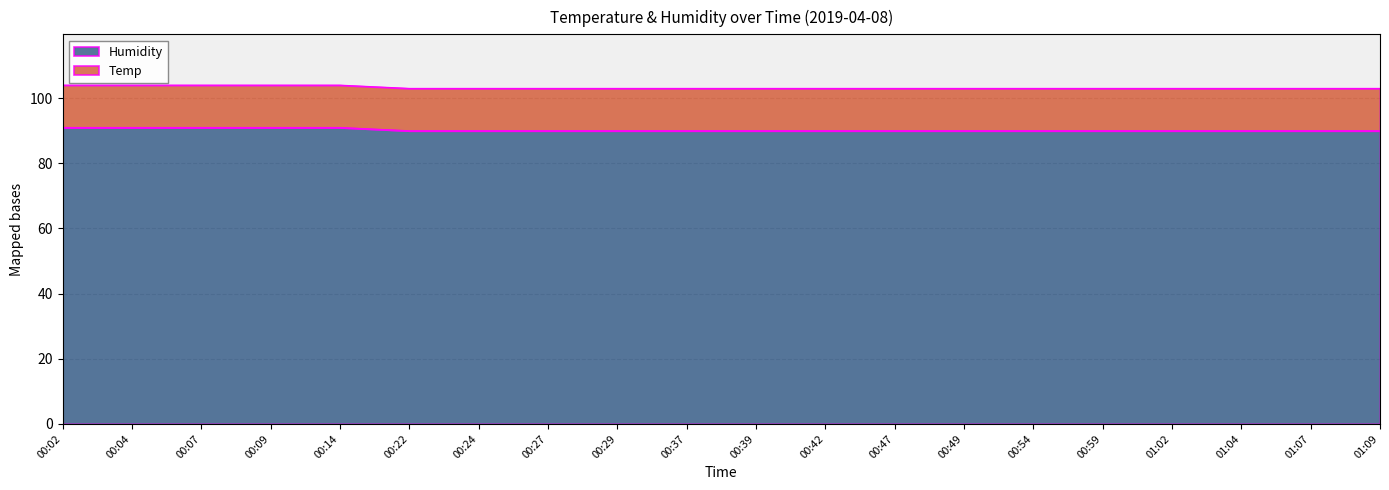

Reading left to right, extract all data points from this chart.

91	91	91	91	91	90	90	90	90	90	90	90	90	90	90	90	90	90	90	90